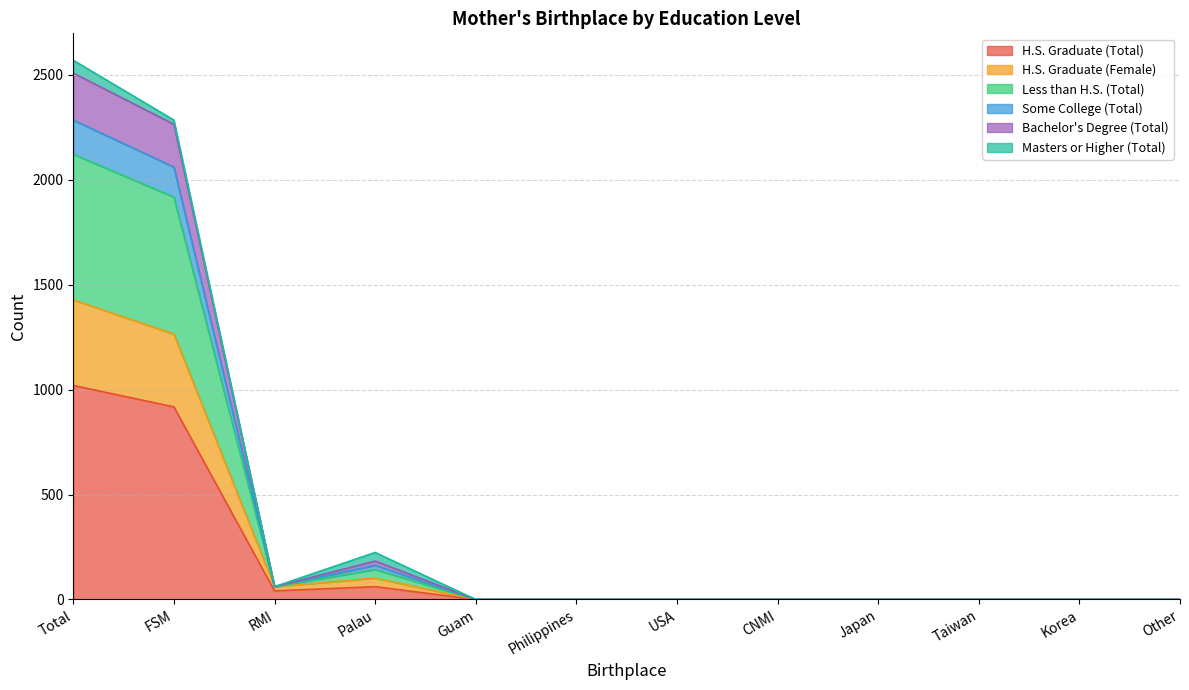

What is the total value across all series at Total?

2570